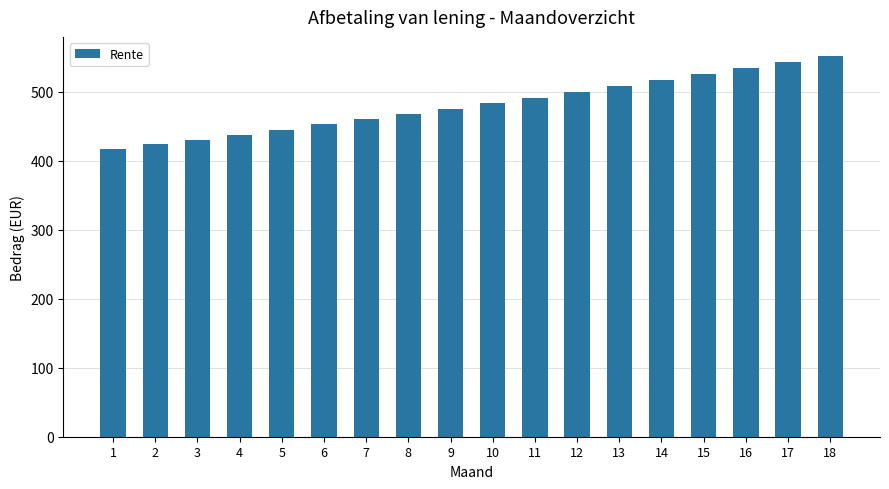

Count the number of data series in this chart.

1